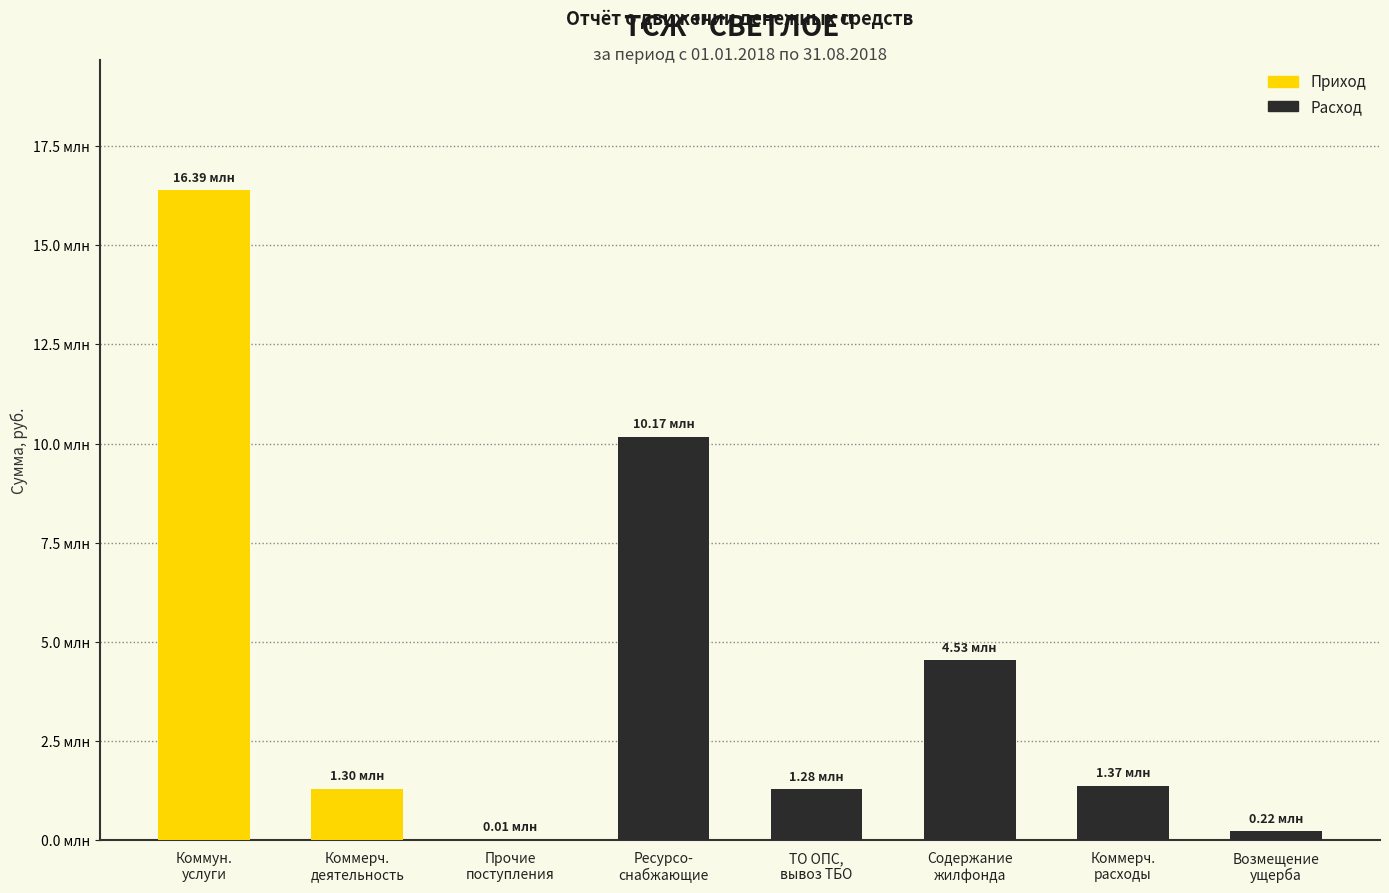

What is the maximum value shown in the chart?

16388562.4